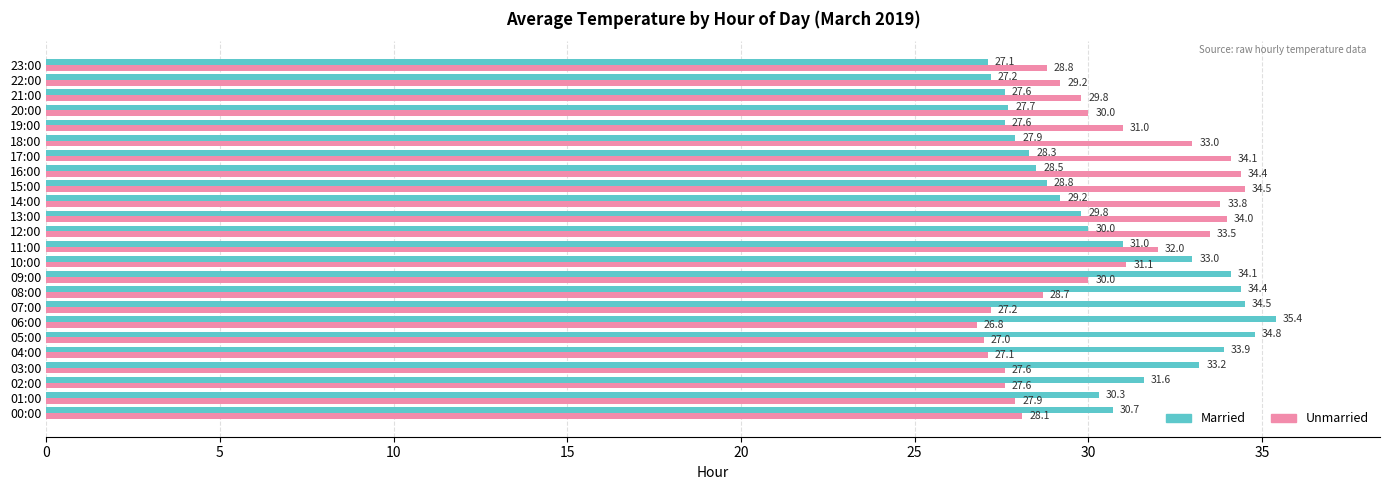

What is the average value of the Married series?

30.7